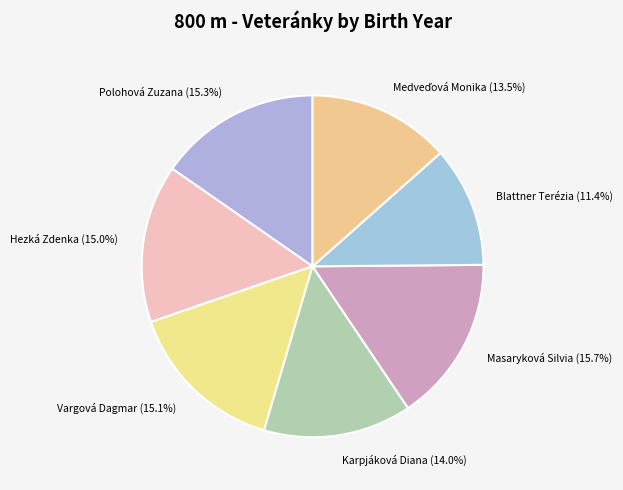

What percentage is NOT represented by Polohová Zuzana?

84.7%